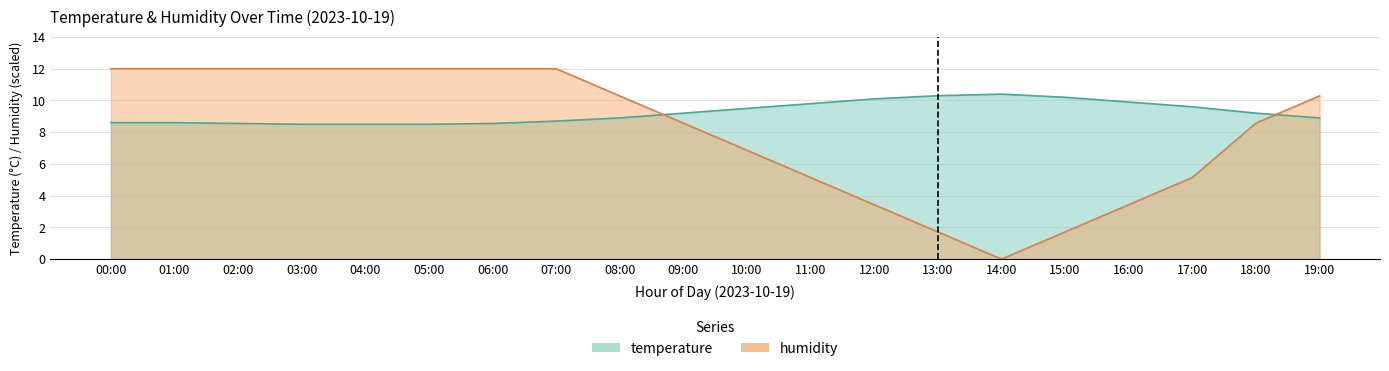

The temperature series shows 8.9 at 19:00. True or false?

True